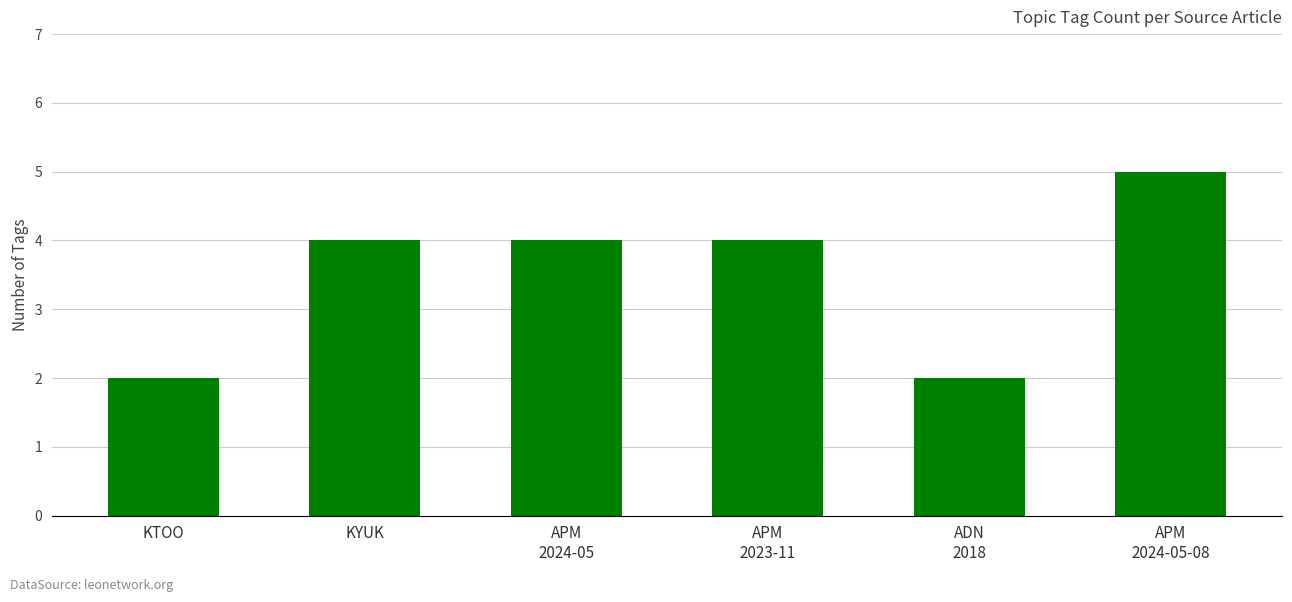

What is the greatest value displayed?

5